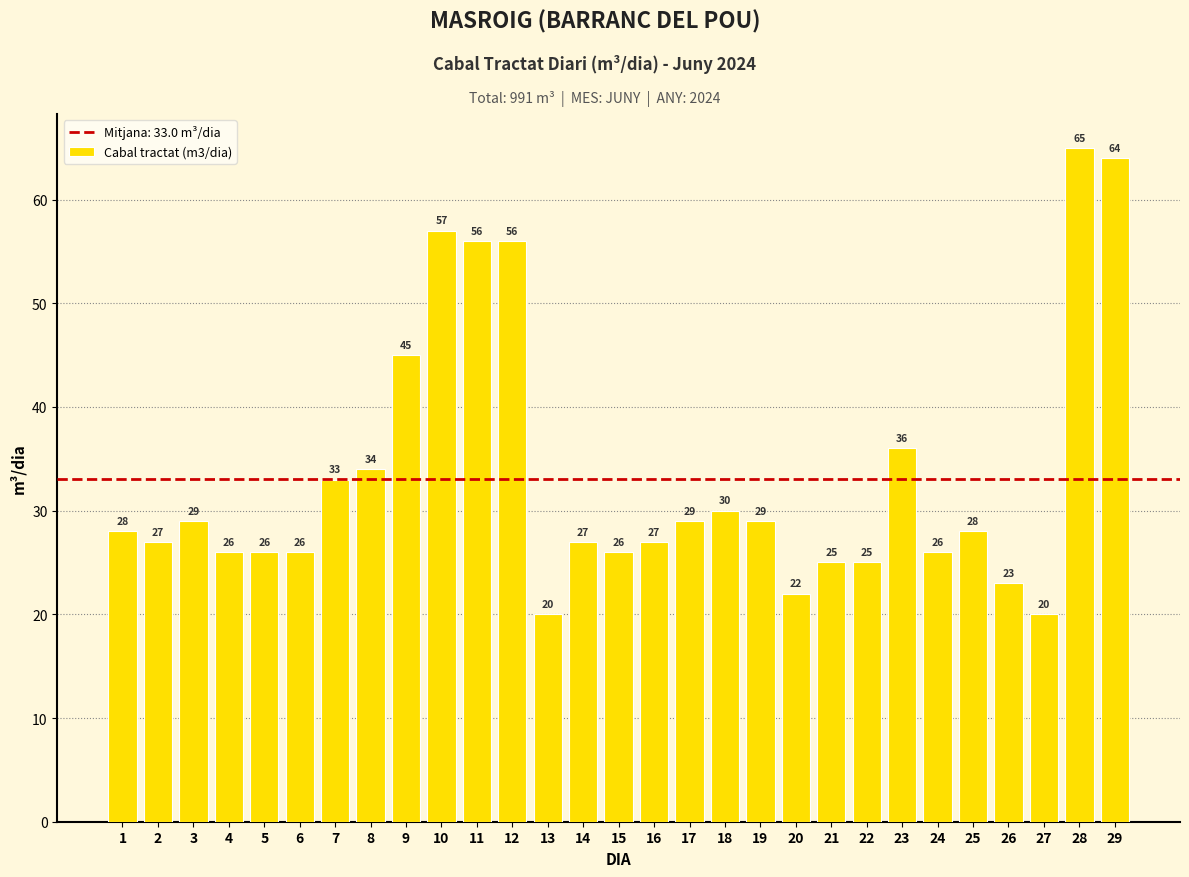

Where is the data nearest to the value 42?

9